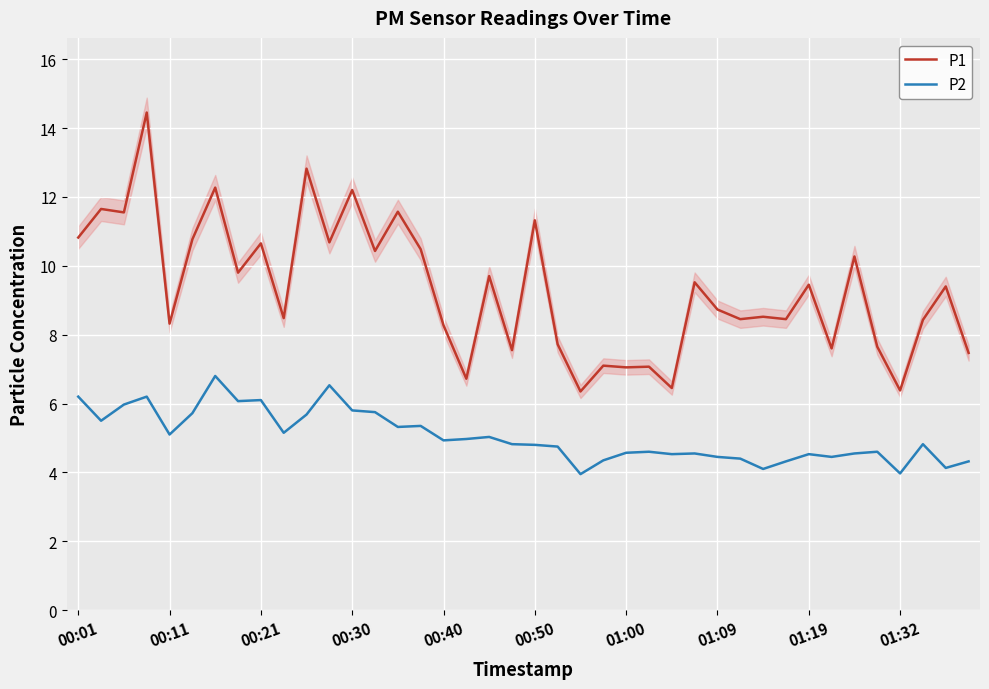

What is the maximum value for P2?

6.8